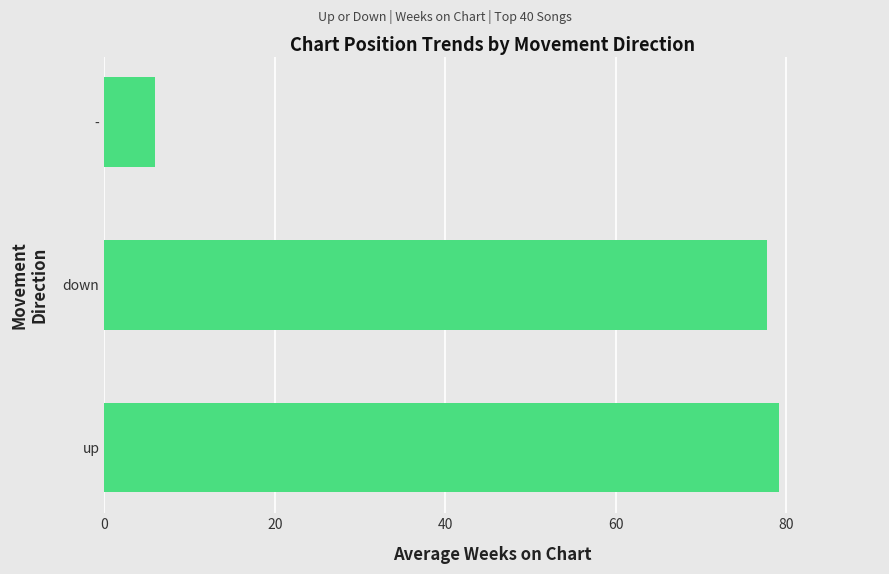

What is the greatest value displayed?

79.2